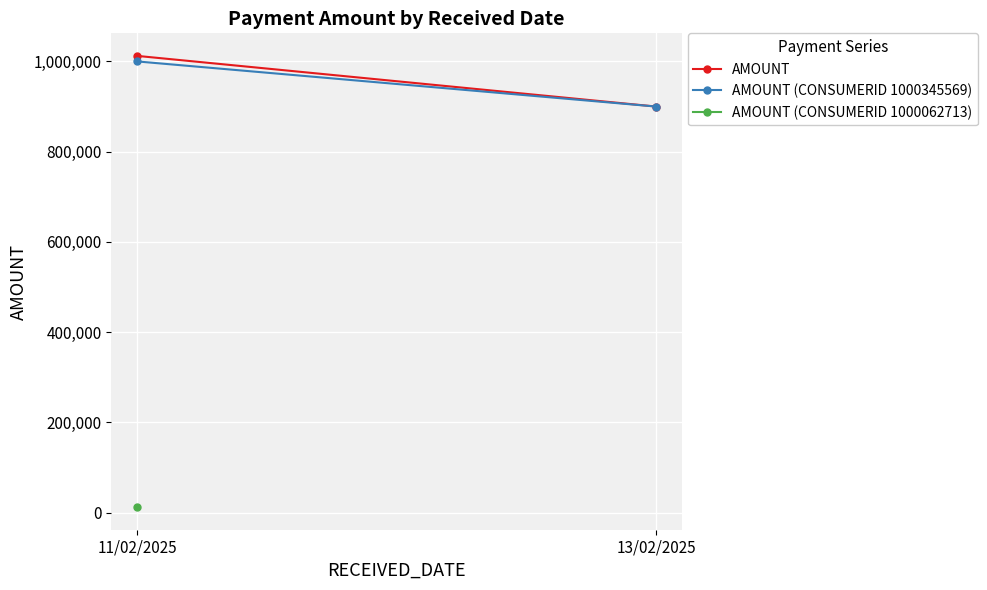

Read the AMOUNT (CONSUMERID 1000345569) value at 13/02/2025.

900000.0